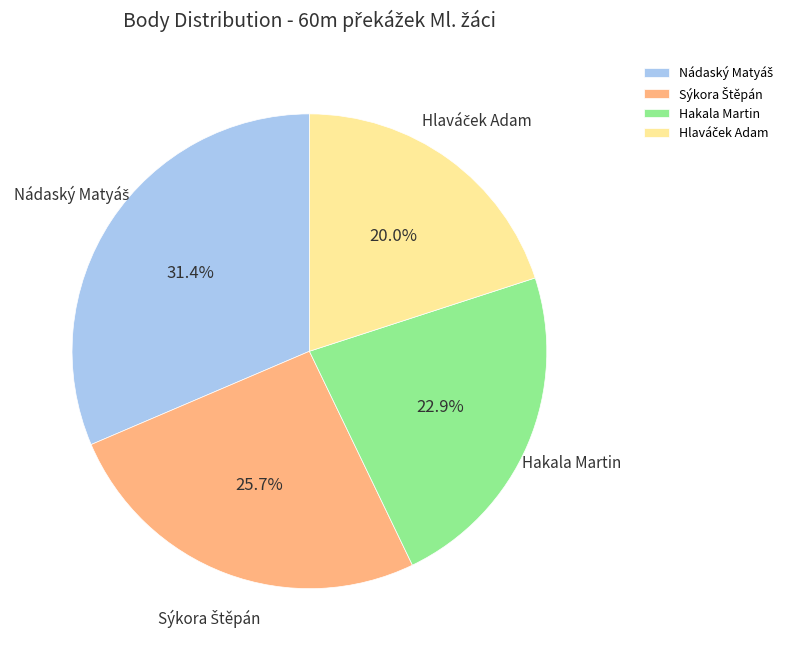

To the nearest percent, what percentage of the pie is Hakala Martin?

23%